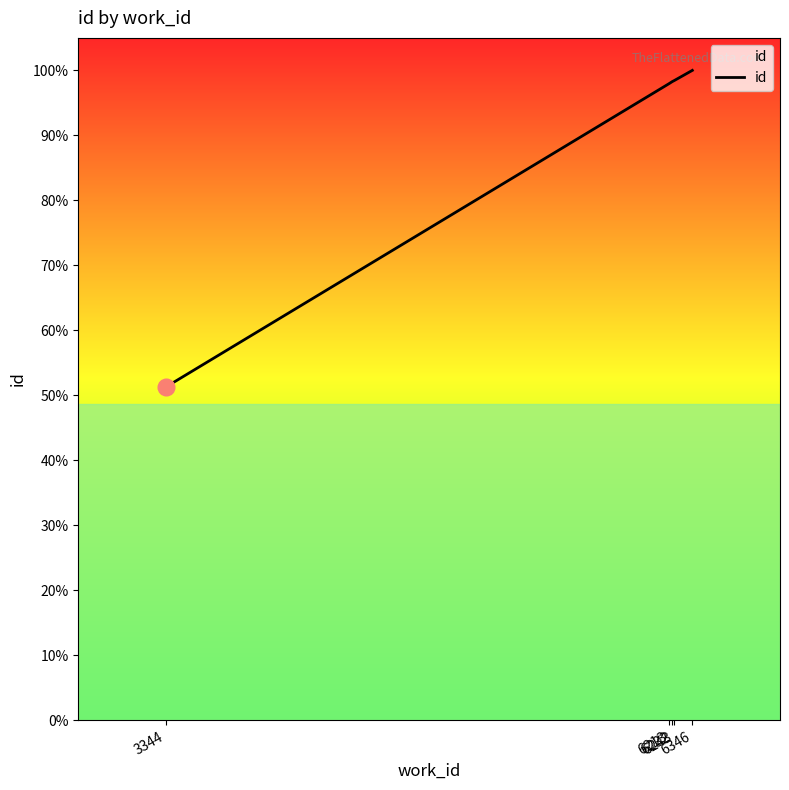

List the labels in order of value, smallest first.

3344, 6213, 6232, 6243, 6346